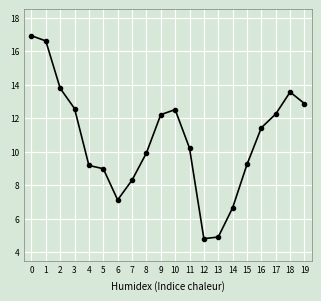

Count the number of categories in the chart.

20